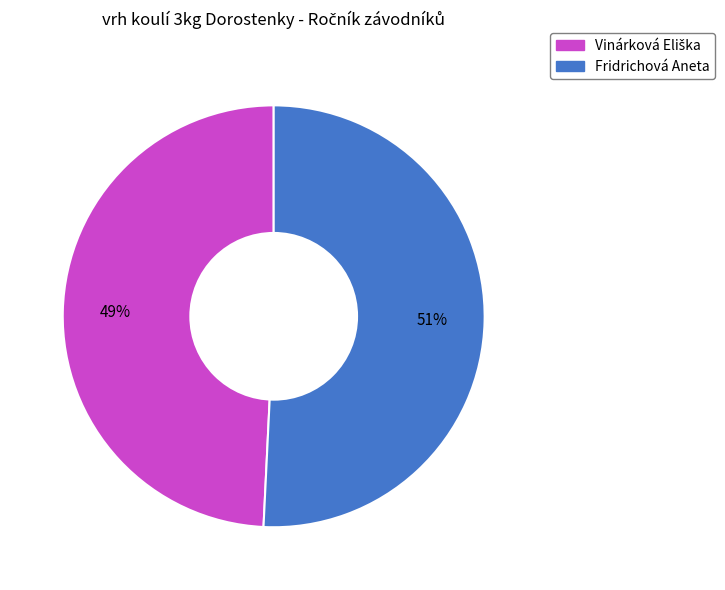

Which category accounts for the majority?

Fridrichová Aneta